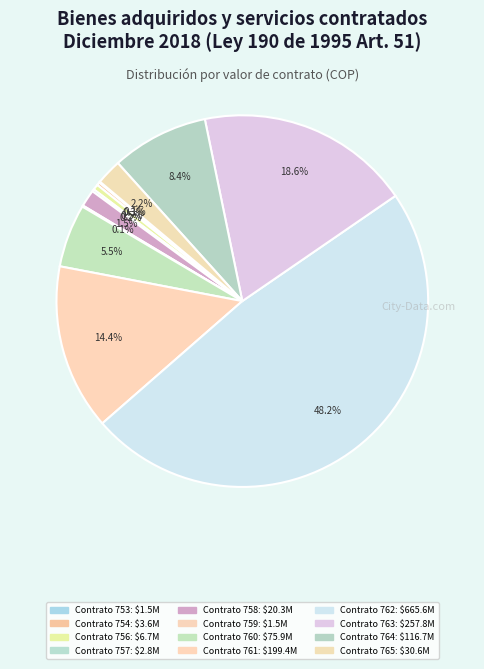

Does Contrato 757 account for over 50% of the chart?

No